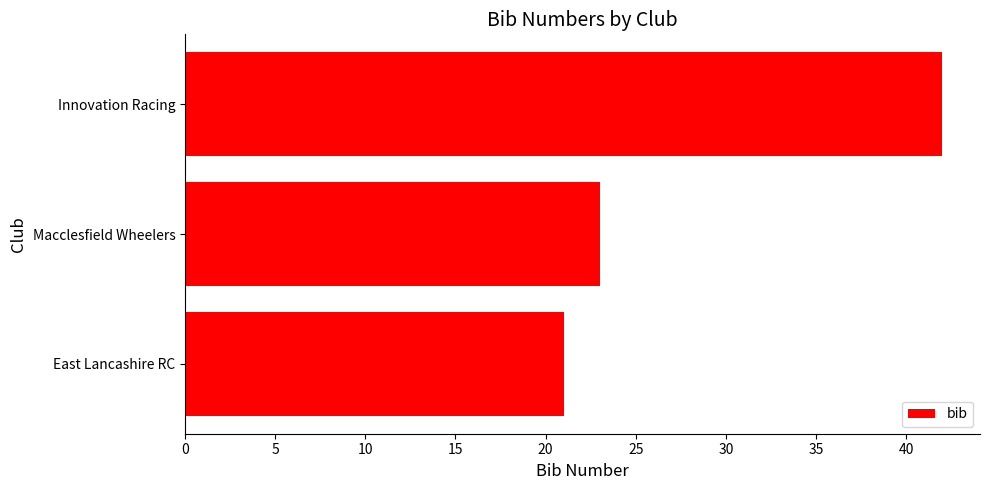

Reading top to bottom, list all the values displayed in this chart.

42	23	21